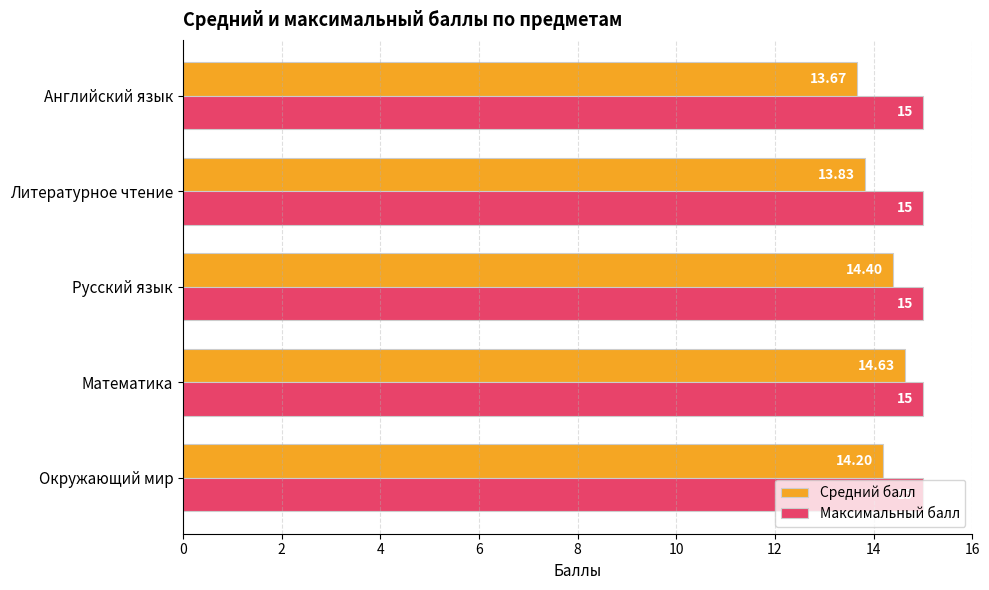

Between Русский язык and Литературное чтение, which series saw the biggest shift?

Средний балл